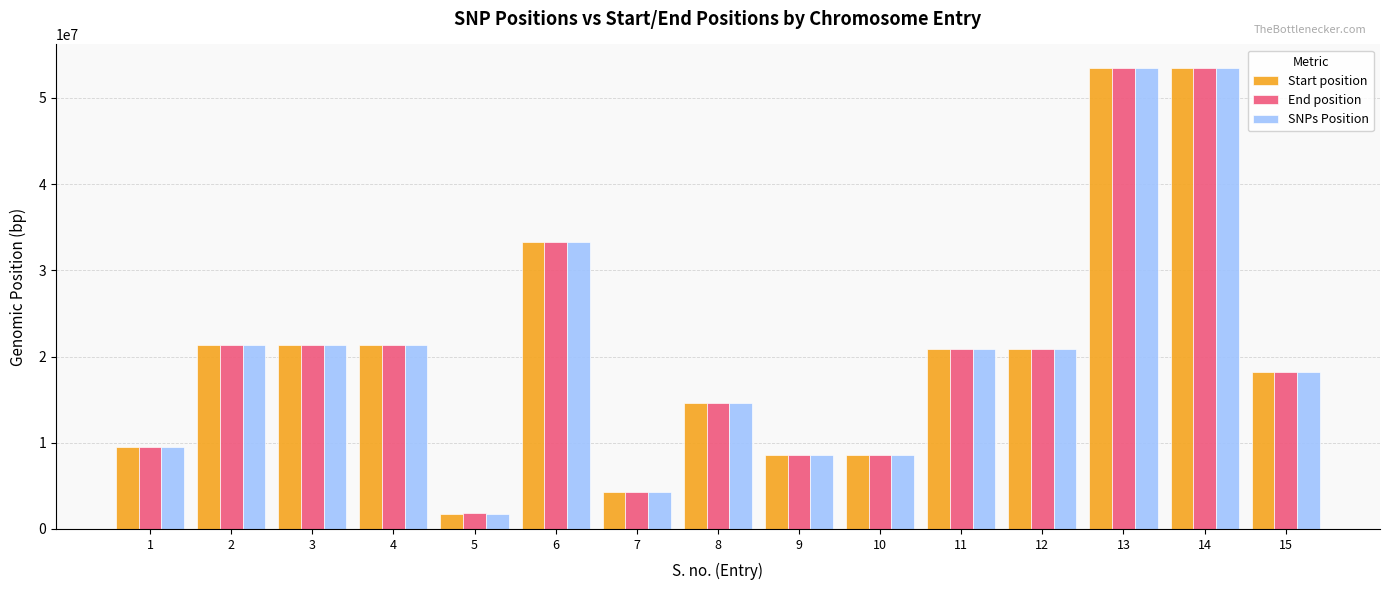

What is the total value across all series at 14?

160577268